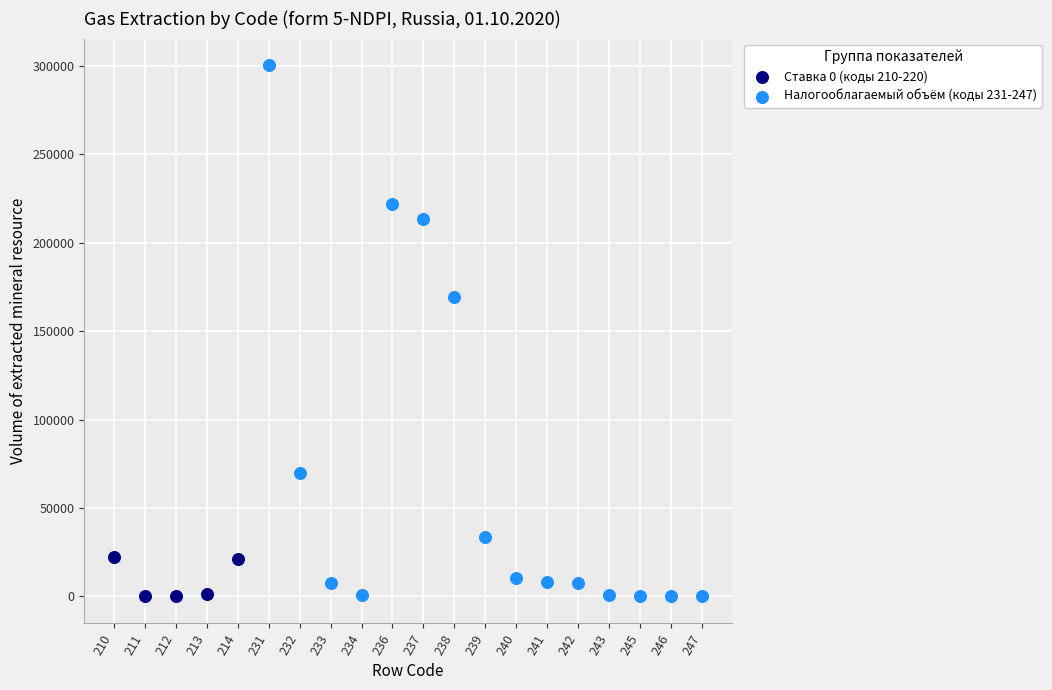

Which series reaches the maximum Y coordinate?

Налогооблагаемый объём (коды 231-247)